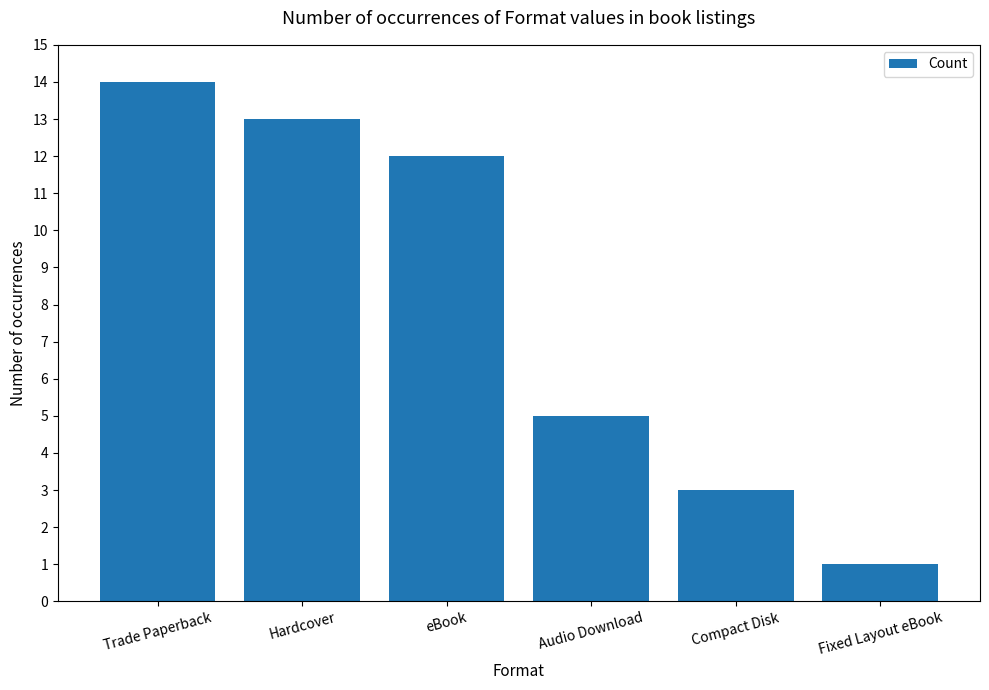

The chart shows a value of 1 at Audio Download. True or false?

False